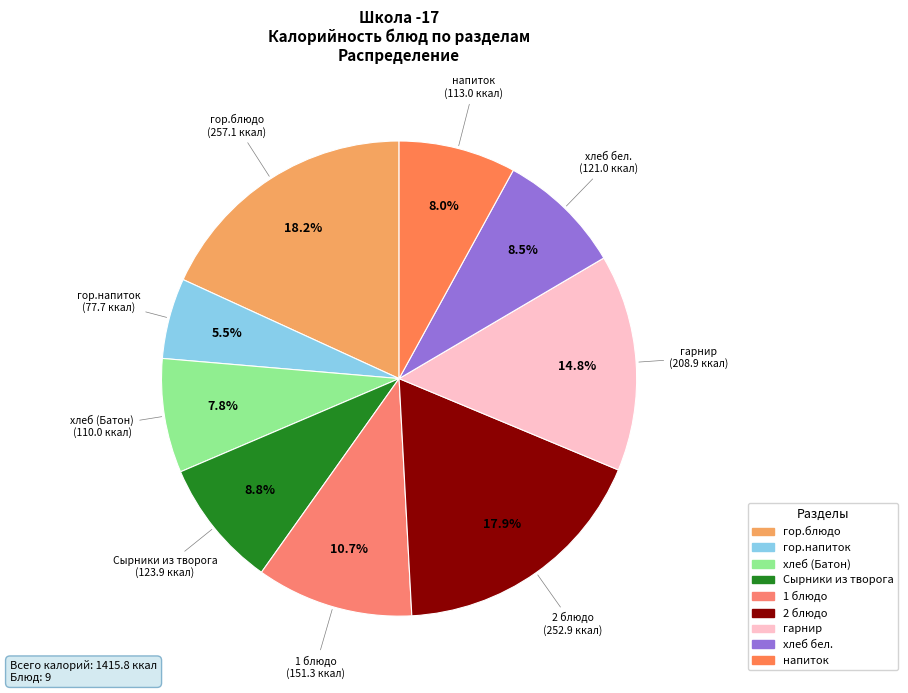

To the nearest percent, what is the average slice percentage?

11%